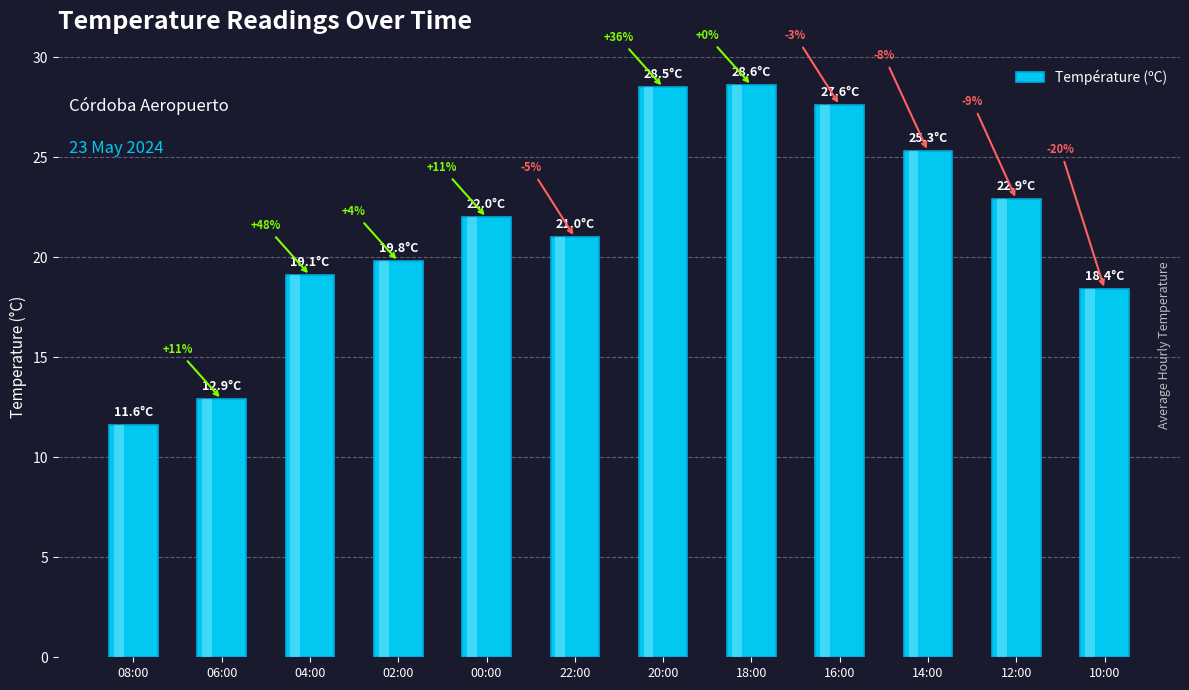

Which label corresponds to the largest value in the chart?

18:00